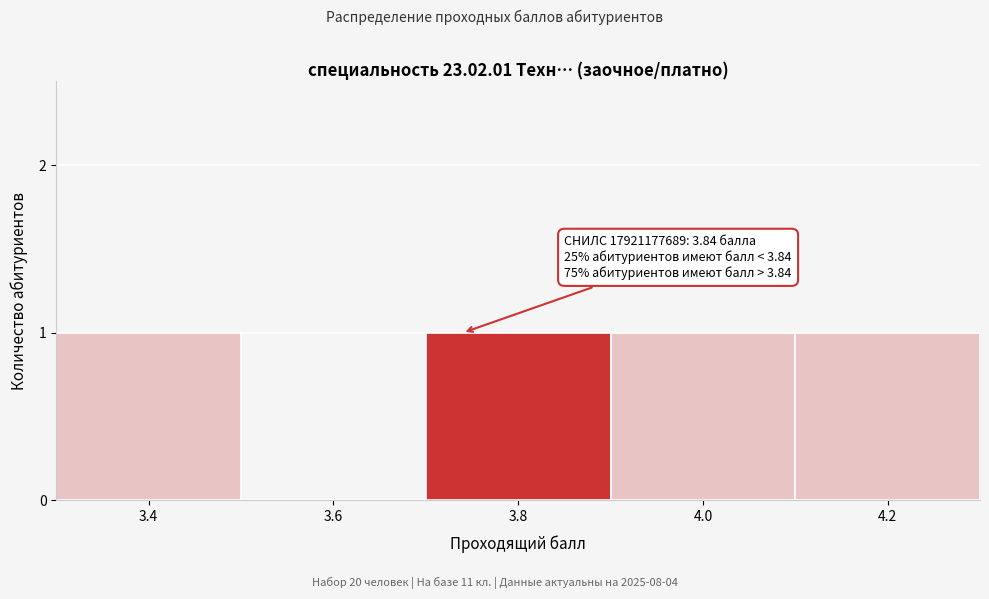

Reading left to right, transcribe all the data shown in this chart.

3.4=1	3.6=0	3.8=1	4.0=1	4.2=1